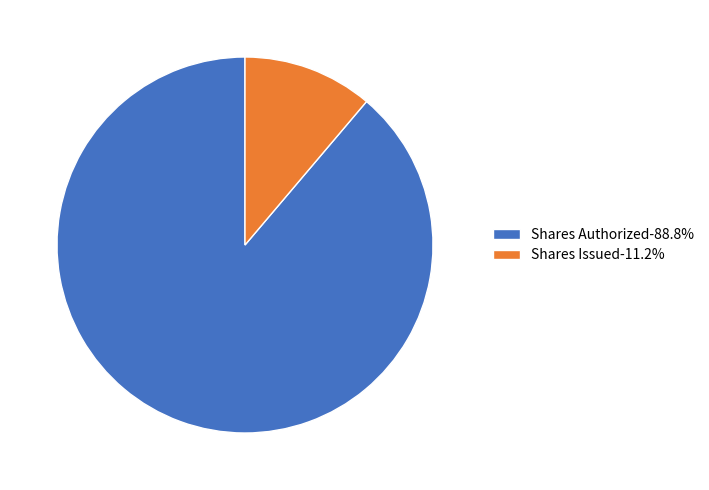

Rank the categories by value from highest to lowest.

Shares Authorized, Shares Issued